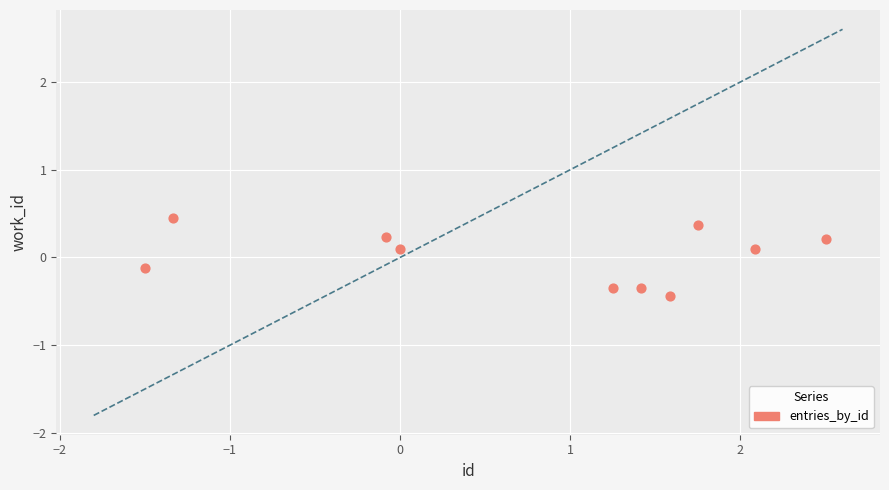

What is the range of Y values (max minus min)?

0.9